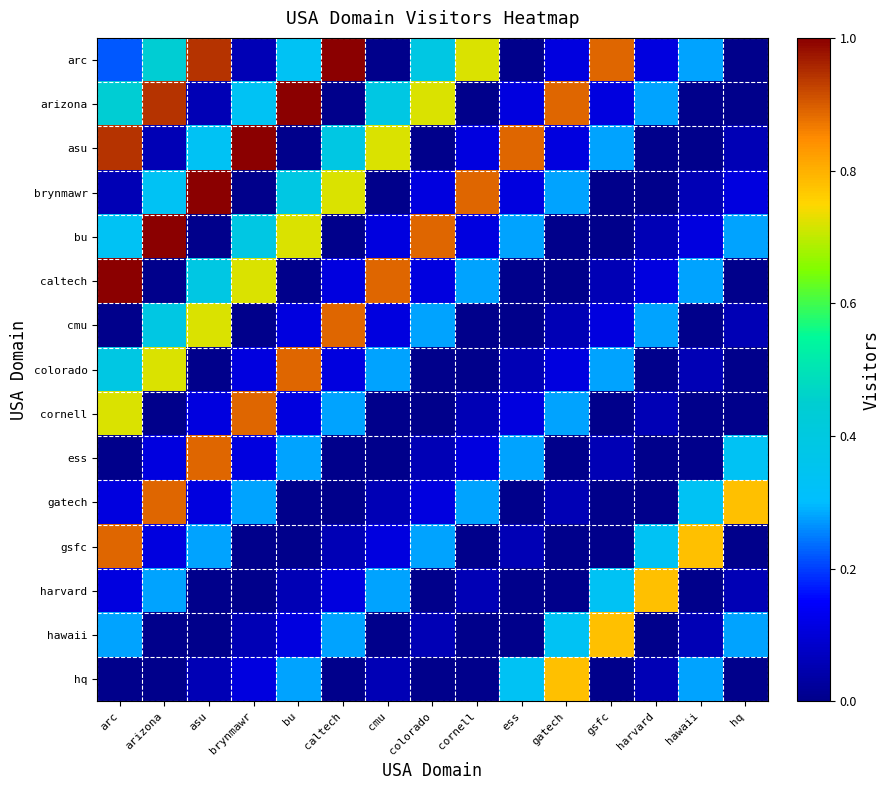

Reading right to left, list all the values displayed in this chart.

arc: hq=0.0	hawaii=0.3	harvard=0.1	gsfc=0.9	gatech=0.1	ess=0.0	cornell=0.7	colorado=0.4	cmu=0.0	caltech=1.0	bu=0.3	brynmawr=0.1	asu=0.9	arizona=0.4	arc=0.2
arizona: hq=0.0	hawaii=0.0	harvard=0.3	gsfc=0.1	gatech=0.9	ess=0.1	cornell=0.0	colorado=0.7	cmu=0.4	caltech=0.0	bu=1.0	brynmawr=0.3	asu=0.1	arizona=0.9	arc=0.4
asu: hq=0.1	hawaii=0.0	harvard=0.0	gsfc=0.3	gatech=0.1	ess=0.9	cornell=0.1	colorado=0.0	cmu=0.7	caltech=0.4	bu=0.0	brynmawr=1.0	asu=0.3	arizona=0.1	arc=0.9
brynmawr: hq=0.1	hawaii=0.1	harvard=0.0	gsfc=0.0	gatech=0.3	ess=0.1	cornell=0.9	colorado=0.1	cmu=0.0	caltech=0.7	bu=0.4	brynmawr=0.0	asu=1.0	arizona=0.3	arc=0.1
bu: hq=0.3	hawaii=0.1	harvard=0.1	gsfc=0.0	gatech=0.0	ess=0.3	cornell=0.1	colorado=0.9	cmu=0.1	caltech=0.0	bu=0.7	brynmawr=0.4	asu=0.0	arizona=1.0	arc=0.3
caltech: hq=0.0	hawaii=0.3	harvard=0.1	gsfc=0.1	gatech=0.0	ess=0.0	cornell=0.3	colorado=0.1	cmu=0.9	caltech=0.1	bu=0.0	brynmawr=0.7	asu=0.4	arizona=0.0	arc=1.0
cmu: hq=0.1	hawaii=0.0	harvard=0.3	gsfc=0.1	gatech=0.1	ess=0.0	cornell=0.0	colorado=0.3	cmu=0.1	caltech=0.9	bu=0.1	brynmawr=0.0	asu=0.7	arizona=0.4	arc=0.0
colorado: hq=0.0	hawaii=0.1	harvard=0.0	gsfc=0.3	gatech=0.1	ess=0.1	cornell=0.0	colorado=0.0	cmu=0.3	caltech=0.1	bu=0.9	brynmawr=0.1	asu=0.0	arizona=0.7	arc=0.4
cornell: hq=0.0	hawaii=0.0	harvard=0.1	gsfc=0.0	gatech=0.3	ess=0.1	cornell=0.1	colorado=0.0	cmu=0.0	caltech=0.3	bu=0.1	brynmawr=0.9	asu=0.1	arizona=0.0	arc=0.7
ess: hq=0.3	hawaii=0.0	harvard=0.0	gsfc=0.1	gatech=0.0	ess=0.3	cornell=0.1	colorado=0.1	cmu=0.0	caltech=0.0	bu=0.3	brynmawr=0.1	asu=0.9	arizona=0.1	arc=0.0
gatech: hq=0.8	hawaii=0.3	harvard=0.0	gsfc=0.0	gatech=0.1	ess=0.0	cornell=0.3	colorado=0.1	cmu=0.1	caltech=0.0	bu=0.0	brynmawr=0.3	asu=0.1	arizona=0.9	arc=0.1
gsfc: hq=0.0	hawaii=0.8	harvard=0.3	gsfc=0.0	gatech=0.0	ess=0.1	cornell=0.0	colorado=0.3	cmu=0.1	caltech=0.1	bu=0.0	brynmawr=0.0	asu=0.3	arizona=0.1	arc=0.9
harvard: hq=0.1	hawaii=0.0	harvard=0.8	gsfc=0.3	gatech=0.0	ess=0.0	cornell=0.1	colorado=0.0	cmu=0.3	caltech=0.1	bu=0.1	brynmawr=0.0	asu=0.0	arizona=0.3	arc=0.1
hawaii: hq=0.3	hawaii=0.1	harvard=0.0	gsfc=0.8	gatech=0.3	ess=0.0	cornell=0.0	colorado=0.1	cmu=0.0	caltech=0.3	bu=0.1	brynmawr=0.1	asu=0.0	arizona=0.0	arc=0.3
hq: hq=0.0	hawaii=0.3	harvard=0.1	gsfc=0.0	gatech=0.8	ess=0.3	cornell=0.0	colorado=0.0	cmu=0.1	caltech=0.0	bu=0.3	brynmawr=0.1	asu=0.1	arizona=0.0	arc=0.0